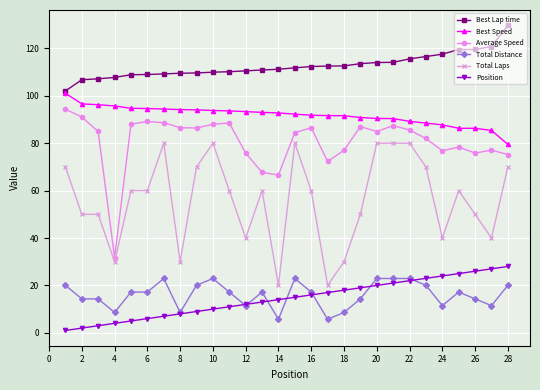

True or false: Position and Average Speed intersect in this chart.

False